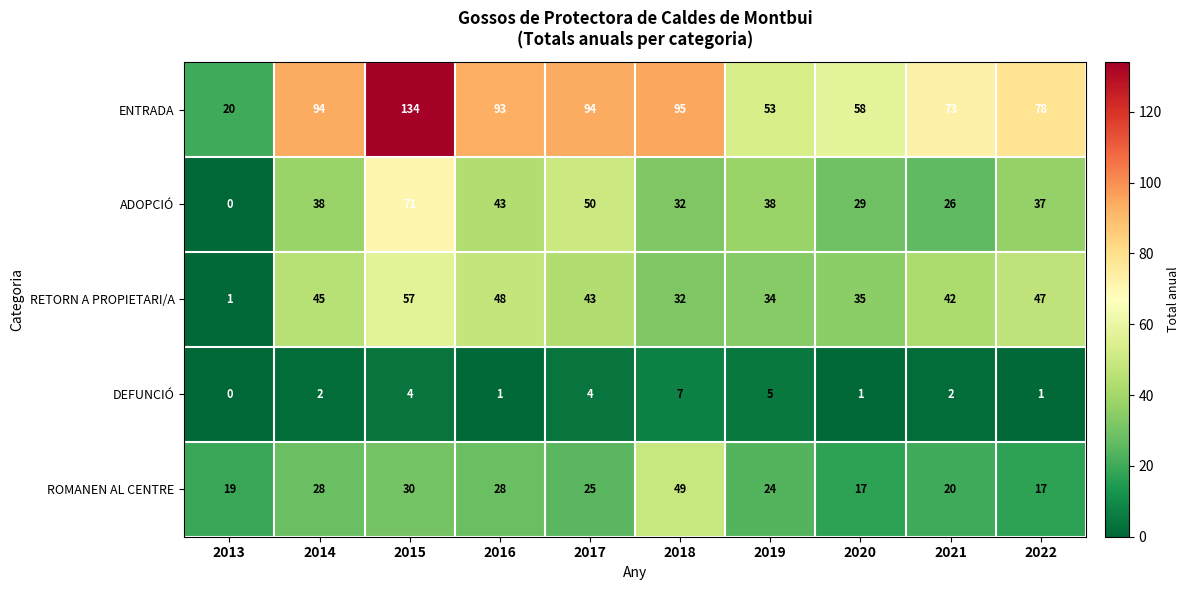

How many data points in RETORN A PROPIETARI/A are less than 43?

5